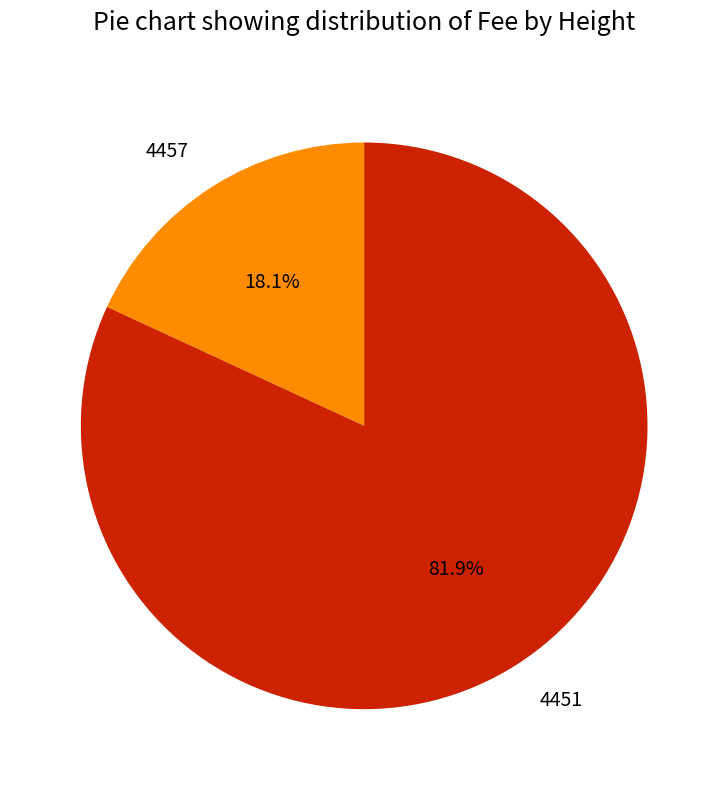

Is there a majority slice in this chart?

Yes